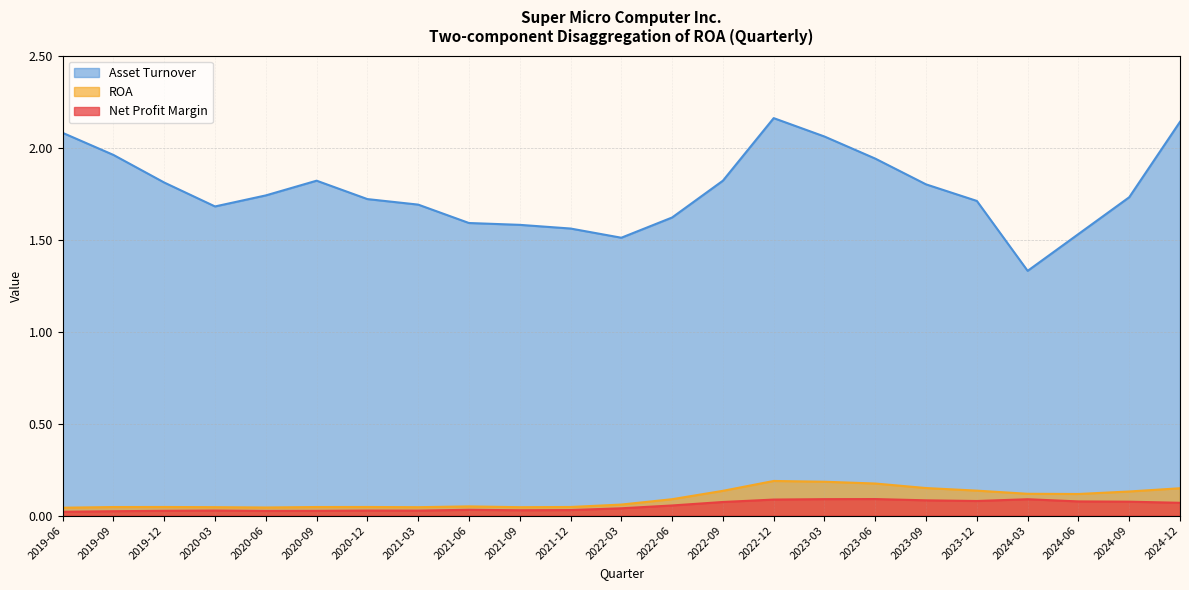

Count the number of categories in the chart.

23